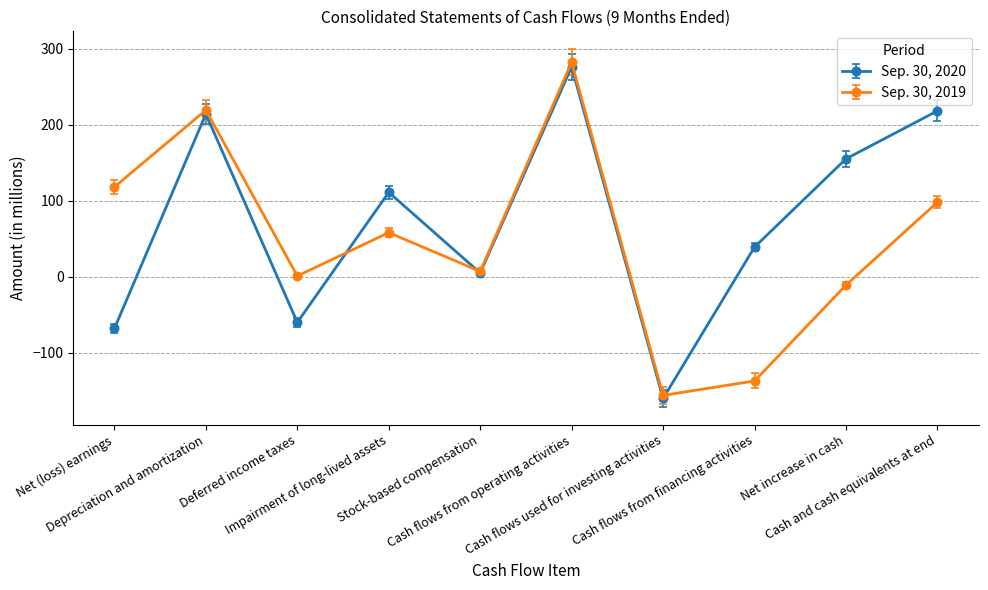

Between which two adjacent categories do Sep. 30, 2020 and Sep. 30, 2019 first intersect?

Deferred income taxes and Impairment of long-lived assets